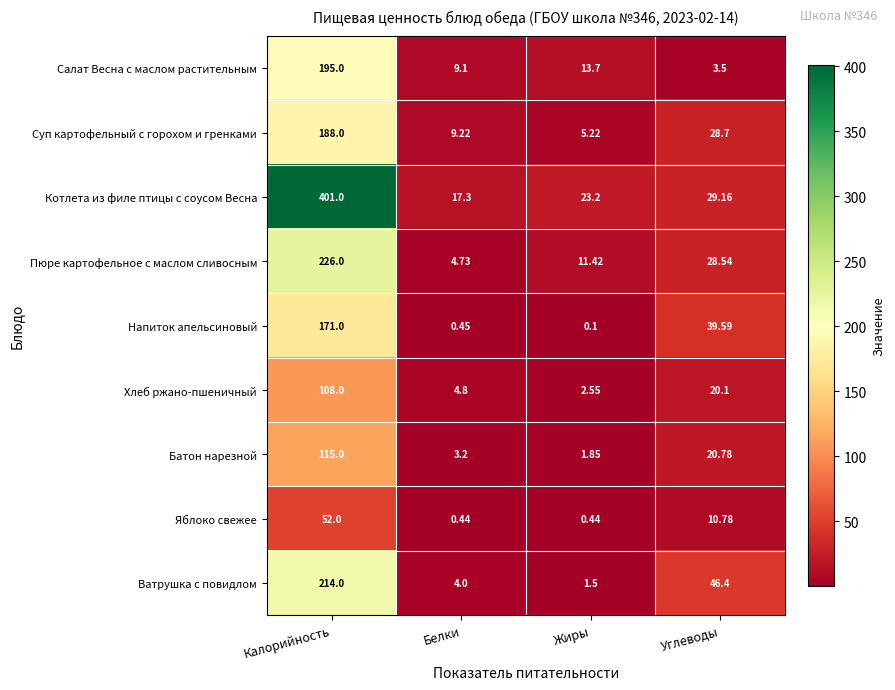

Which label corresponds to the smallest value in the chart?

Жиры